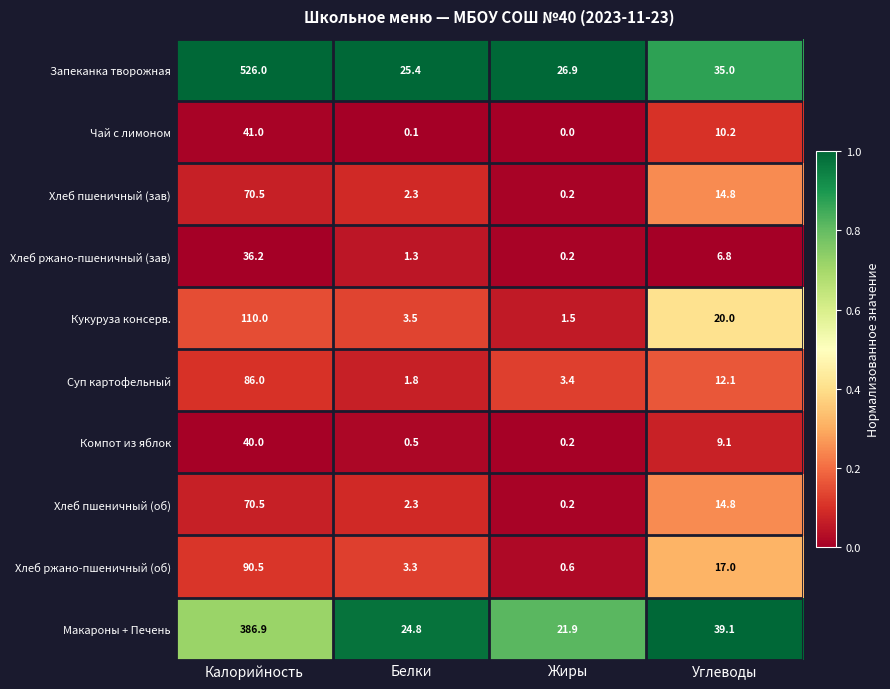

What is the difference between the maximum and minimum values in the Хлеб пшеничный (об) series?

70.3